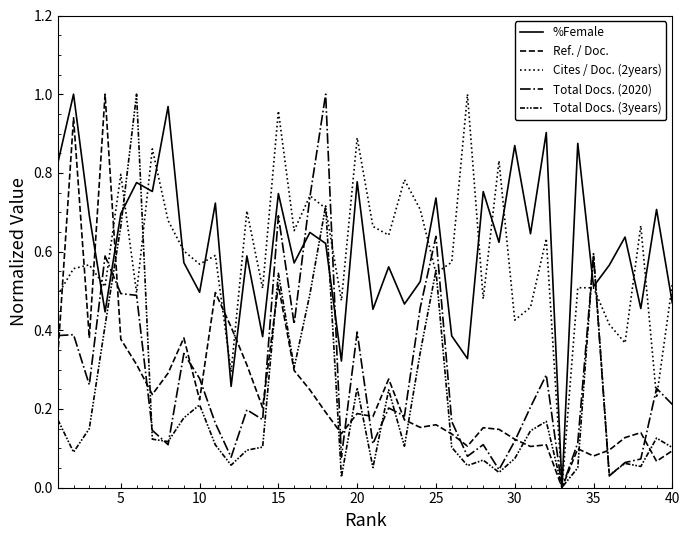

True or false: Ref. / Doc. has more than 0 points higher than both neighbors.

True